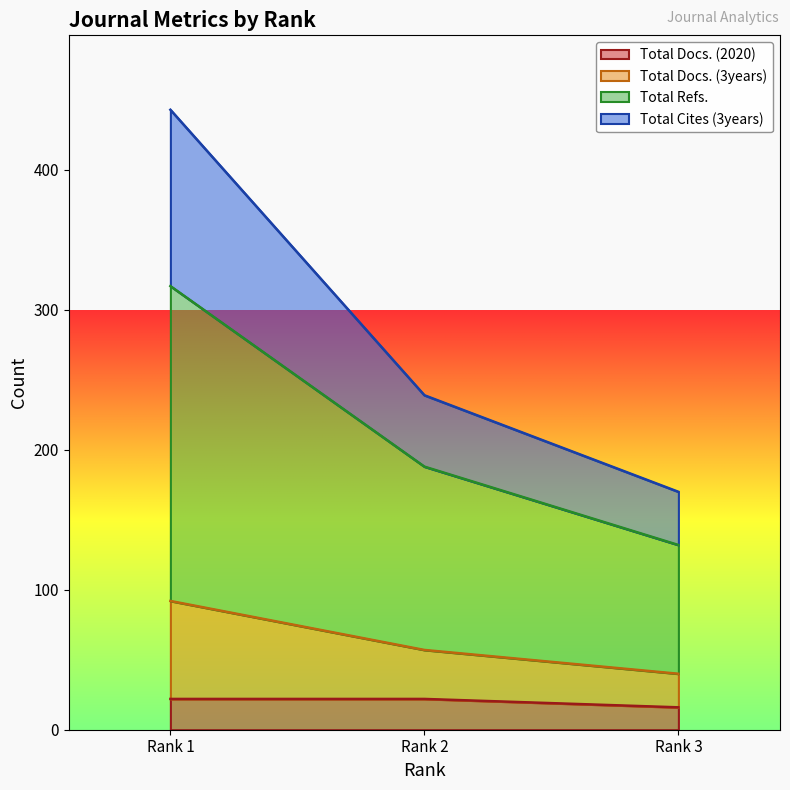

The Total Refs. series shows 307 at Rank 2. True or false?

False